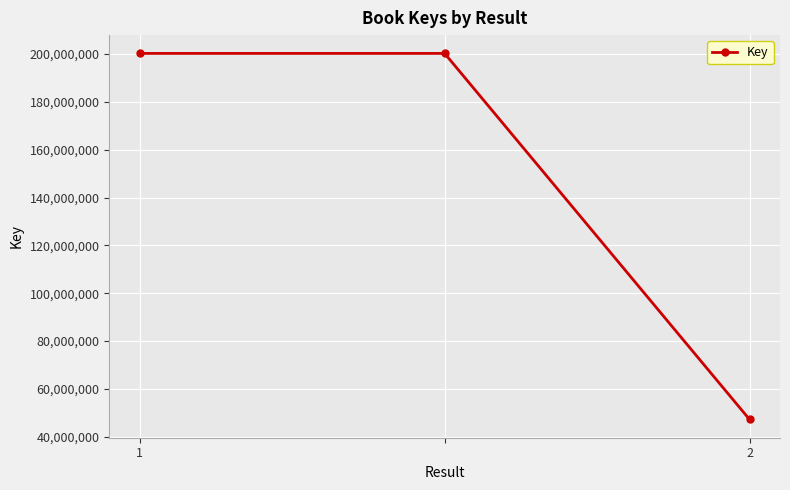

Reading left to right, extract all data points from this chart.

200297766	200297766	47234457